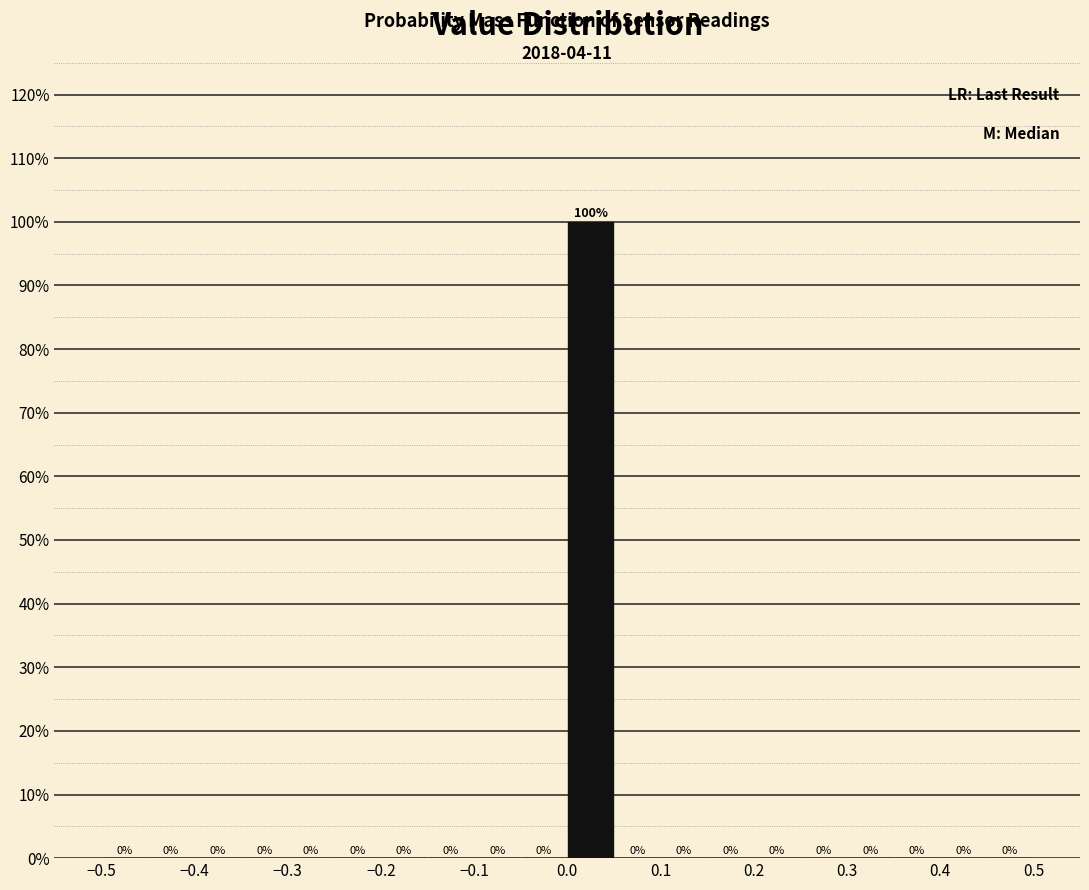

Reading left to right, list every bar in this chart as the range it spans on the x-axis followed by its height.

-0.50 to -0.45: 0
-0.45 to -0.40: 0
-0.40 to -0.35: 0
-0.35 to -0.30: 0
-0.30 to -0.25: 0
-0.25 to -0.20: 0
-0.20 to -0.15: 0
-0.15 to -0.10: 0
-0.10 to -0.05: 0
-0.05 to 0.00: 0
0.00 to 0.05: 100
0.05 to 0.10: 0
0.10 to 0.15: 0
0.15 to 0.20: 0
0.20 to 0.25: 0
0.25 to 0.30: 0
0.30 to 0.35: 0
0.35 to 0.40: 0
0.40 to 0.45: 0
0.45 to 0.50: 0